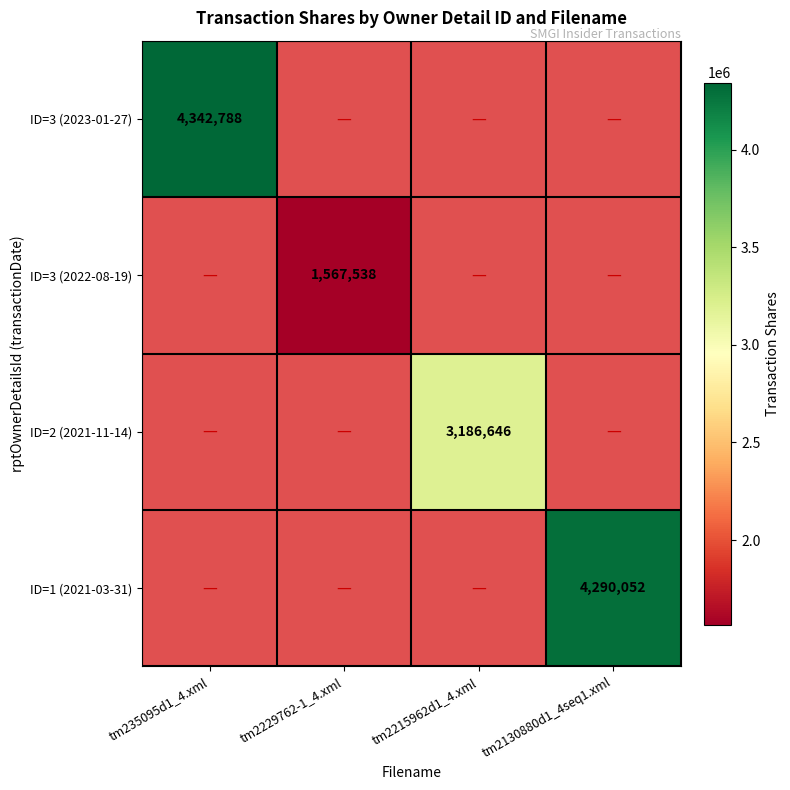

Which label corresponds to the smallest value in the chart?

tm2229762-1_4.xml